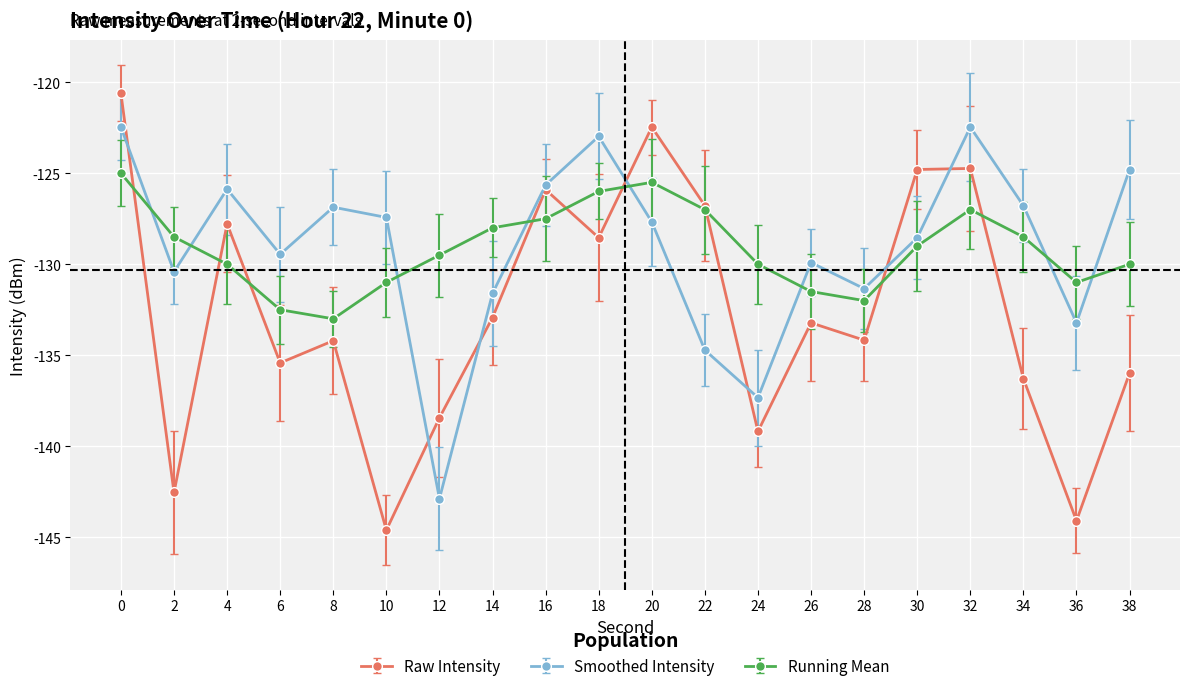

At 10, list the series in order from smallest to largest.

intensity(dBm), running_mean, smoothed_intensity